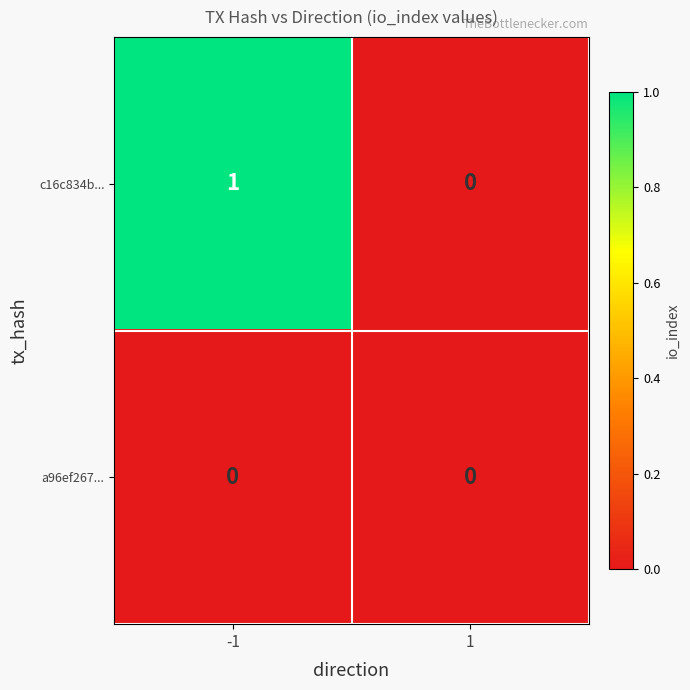

Count the number of data series in this chart.

2